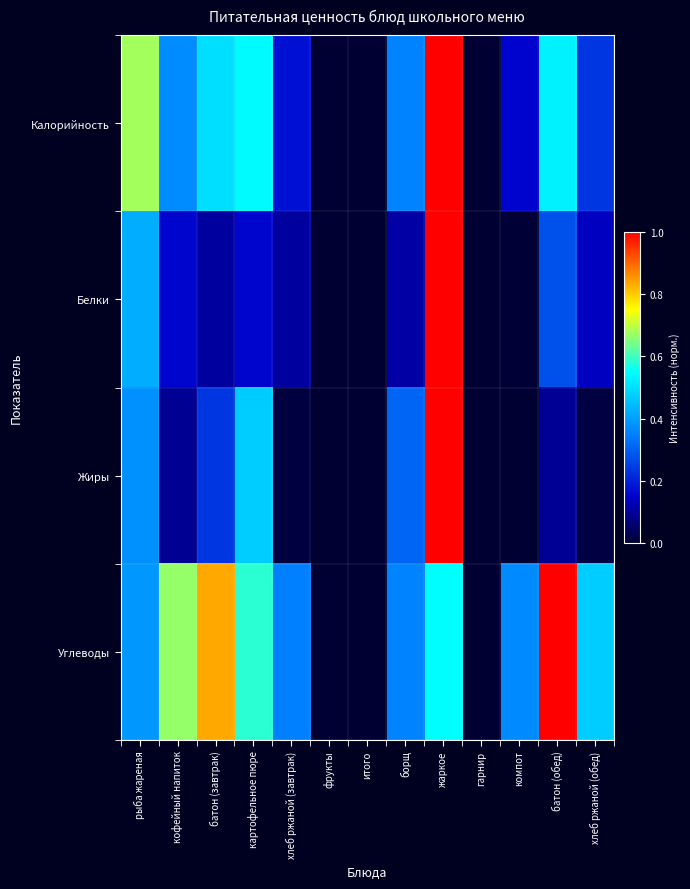

Which has a higher value, итого or компот?

компот